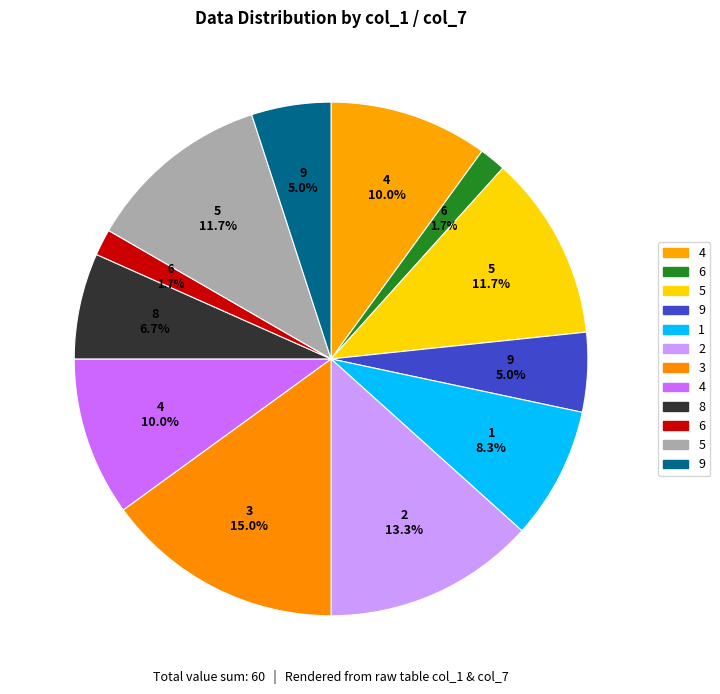

How many slices are in this pie chart?

12